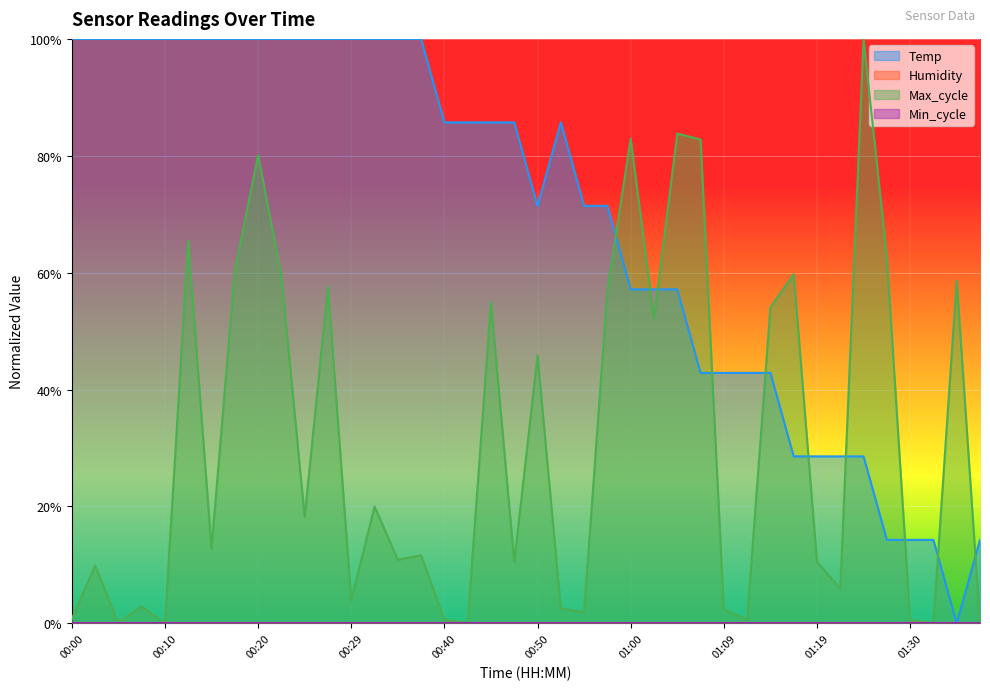

Reading left to right, list all the values displayed in this chart.

Temp: 00:00=100.0	00:03=100.0	00:05=100.0	00:08=100.0	00:10=100.0	00:12=100.0	00:15=100.0	00:17=100.0	00:20=100.0	00:22=100.0	00:25=100.0	00:27=100.0	00:29=100.0	00:32=100.0	00:35=100.0	00:37=100.0	00:40=85.7	00:42=85.7	00:45=85.7	00:47=85.7	00:50=71.4	00:52=85.7	00:55=71.4	00:57=71.4	01:00=57.1	01:02=57.1	01:05=57.1	01:07=42.9	01:09=42.9	01:12=42.9	01:14=42.9	01:17=28.6	01:19=28.6	01:22=28.6	01:25=28.6	01:27=14.3	01:30=14.3	01:32=14.3	01:34=0.0	01:37=14.3
Max_cycle: 00:00=0.8	00:03=9.9	00:05=0.1	00:08=2.9	00:10=0.0	00:12=65.4	00:15=12.8	00:17=60.3	00:20=80.1	00:22=59.5	00:25=18.2	00:27=57.6	00:29=3.9	00:32=20.0	00:35=10.9	00:37=11.6	00:40=0.6	00:42=0.1	00:45=54.9	00:47=10.5	00:50=45.8	00:52=2.5	00:55=1.9	00:57=57.0	01:00=82.9	01:02=52.2	01:05=83.8	01:07=82.8	01:09=2.4	01:12=0.6	01:14=54.1	01:17=59.7	01:19=10.5	01:22=5.9	01:25=100.0	01:27=62.7	01:30=0.5	01:32=0.1	01:34=58.6	01:37=0.0